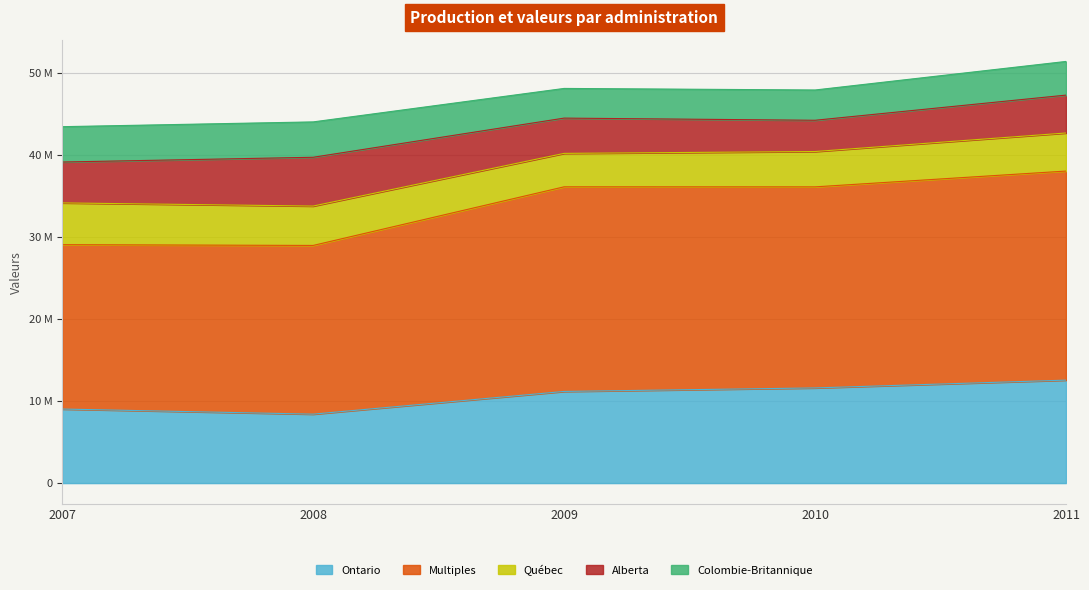

Between 2007 and 2010, which series saw the biggest shift?

Multiples